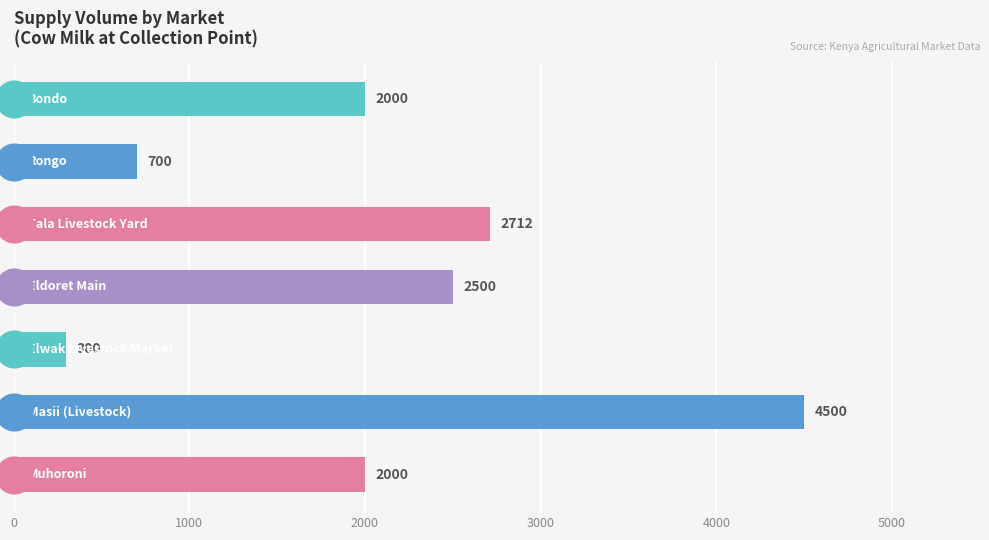

What is the change in value from 0 to 5000?

+2500